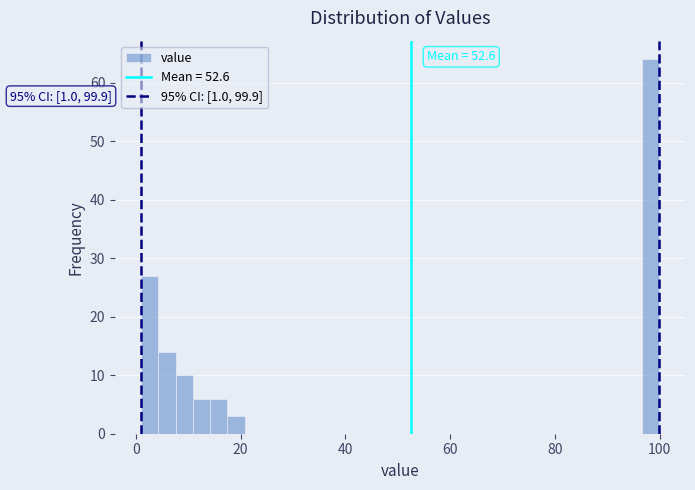

Around what value on the x-axis is the tallest bar? Give the approximate position of its centre, as read against the axis.

98